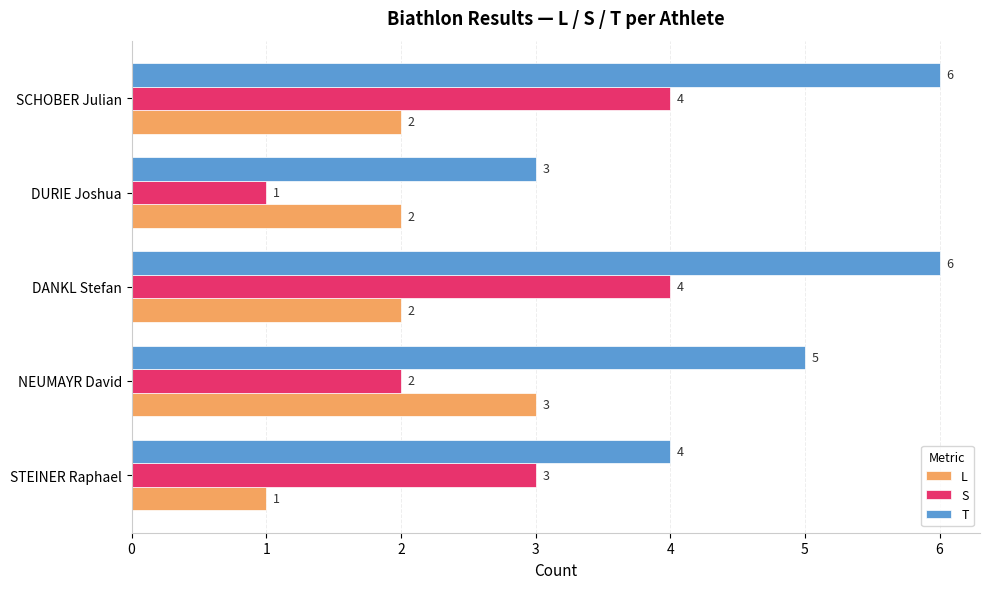

List the series in order of their overall mean, lowest first.

L, S, T